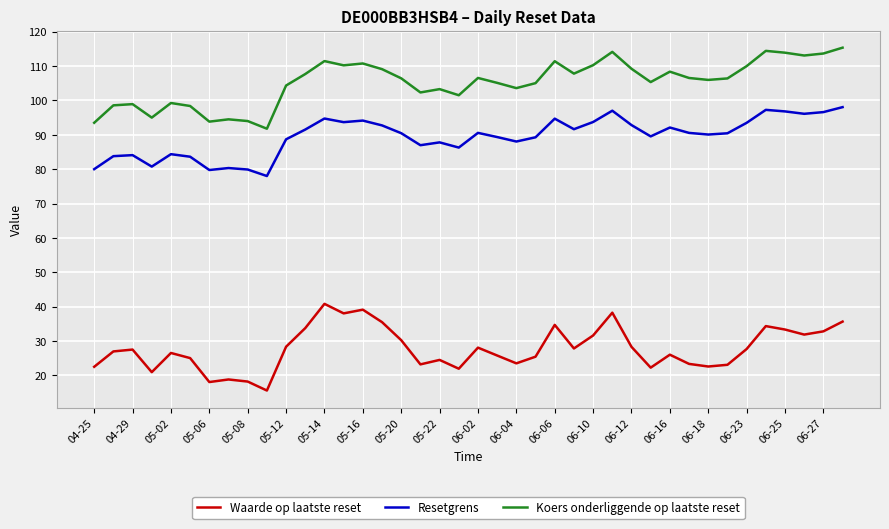

True or false: Koers onderliggende op laatste reset and Waarde op laatste reset cross at least once.

False